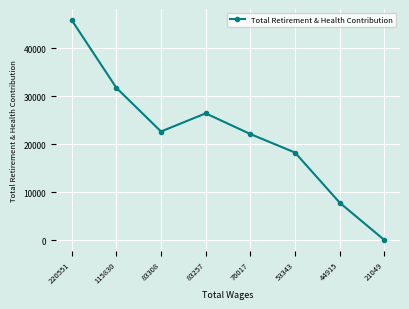

What value does the data have at 220551, to the nearest 100?

45900